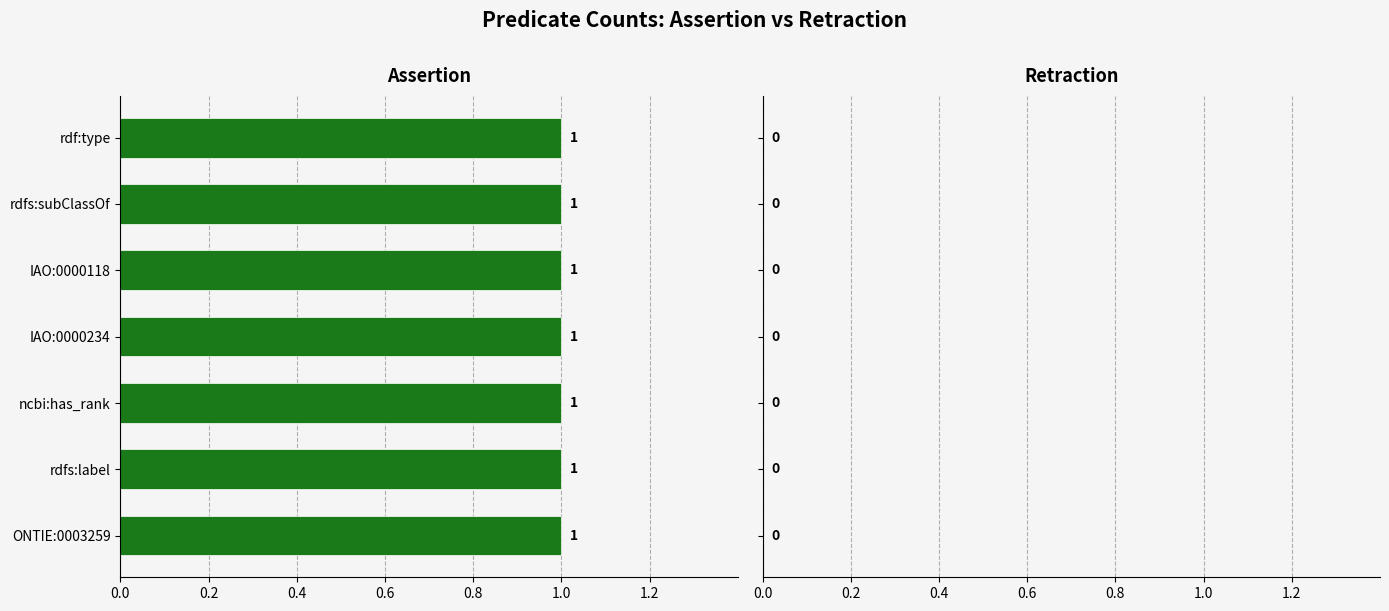

At how many categories does at least one series exceed 0?

7